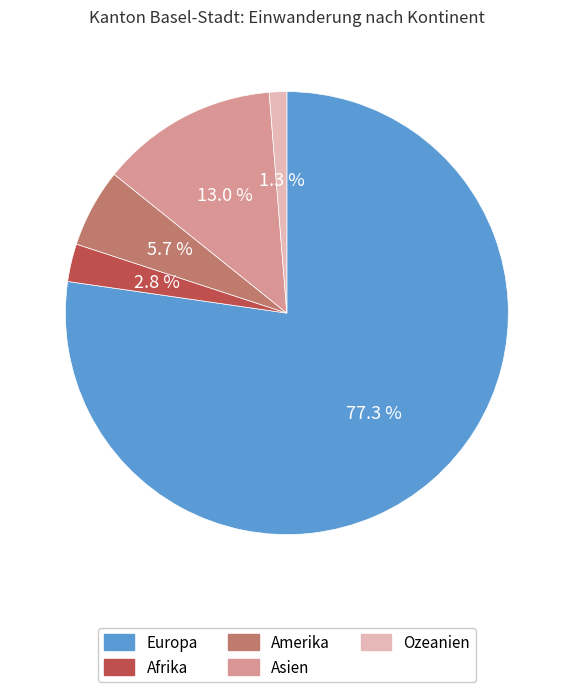

Which category has the biggest portion of the pie?

Europa